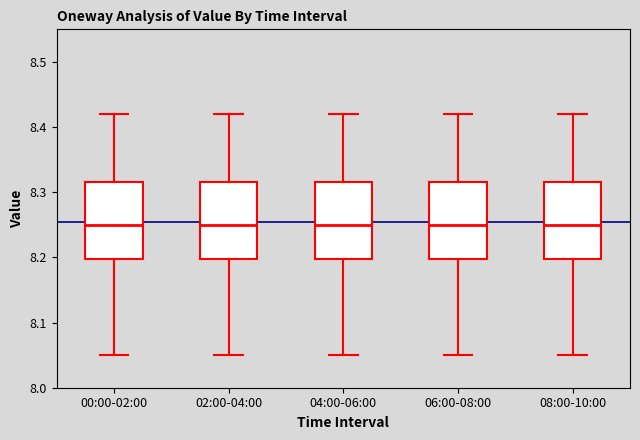

Reading left to right, read every box against the y-axis: the position of its median line, the range the box covers, and the ends of its whiskers. The values are not printed on the chart, so give them approximately, as read against the axis.

00:00-02:00: median 8.25, box 8.20 to 8.32, whiskers 8.05 to 8.42
02:00-04:00: median 8.25, box 8.20 to 8.32, whiskers 8.05 to 8.42
04:00-06:00: median 8.25, box 8.20 to 8.32, whiskers 8.05 to 8.42
06:00-08:00: median 8.25, box 8.20 to 8.32, whiskers 8.05 to 8.42
08:00-10:00: median 8.25, box 8.20 to 8.32, whiskers 8.05 to 8.42